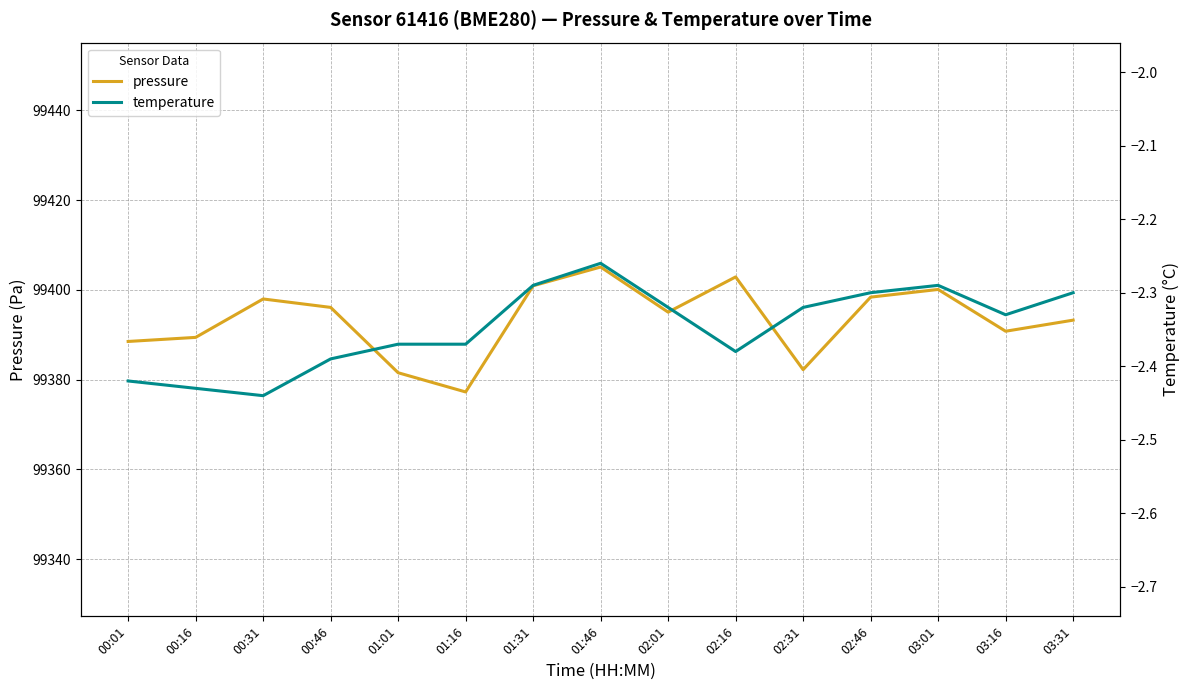

Which series has the largest range (max minus min)?

pressure